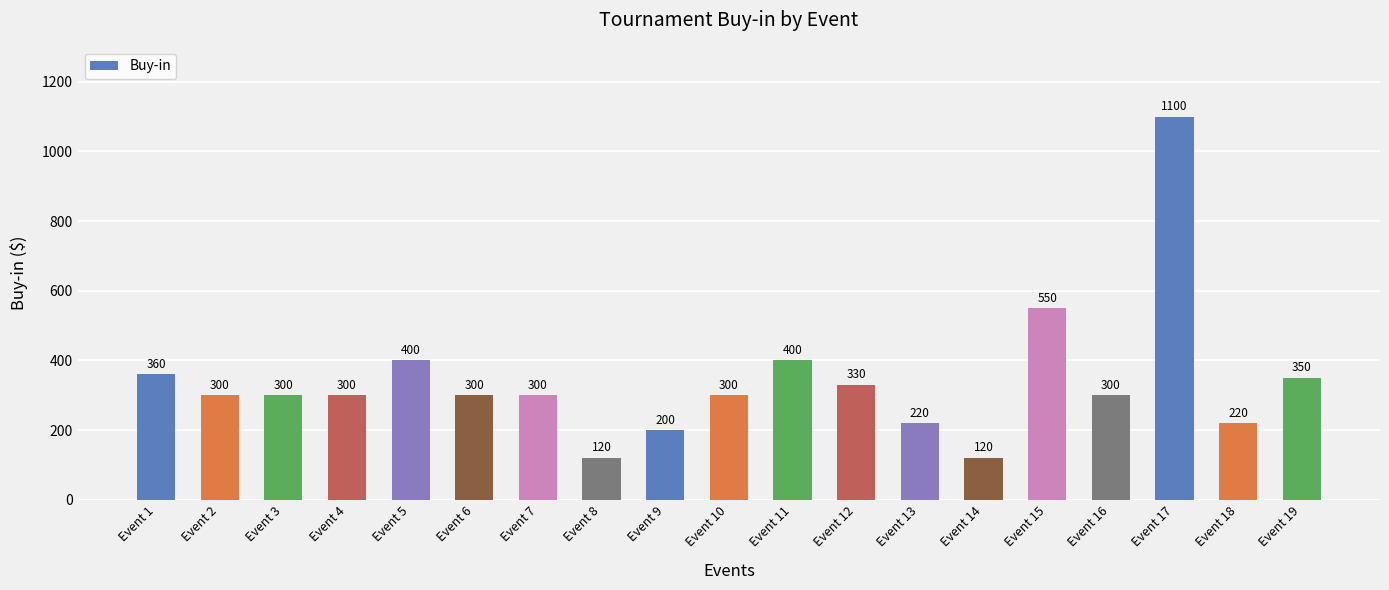

What is the value of the 8th bar from the left?

120